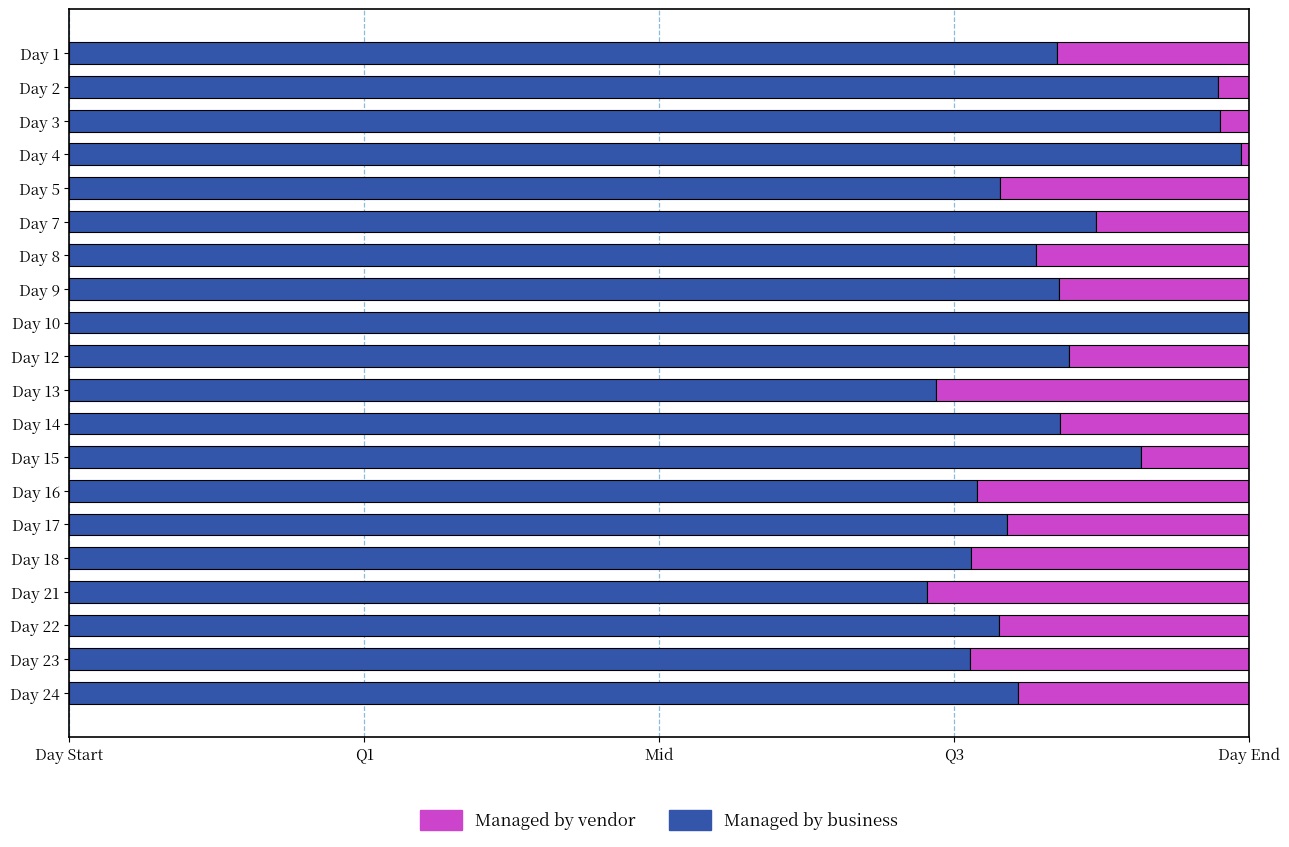

What are all the series names shown in the legend?

Managed by vendor, Managed by business